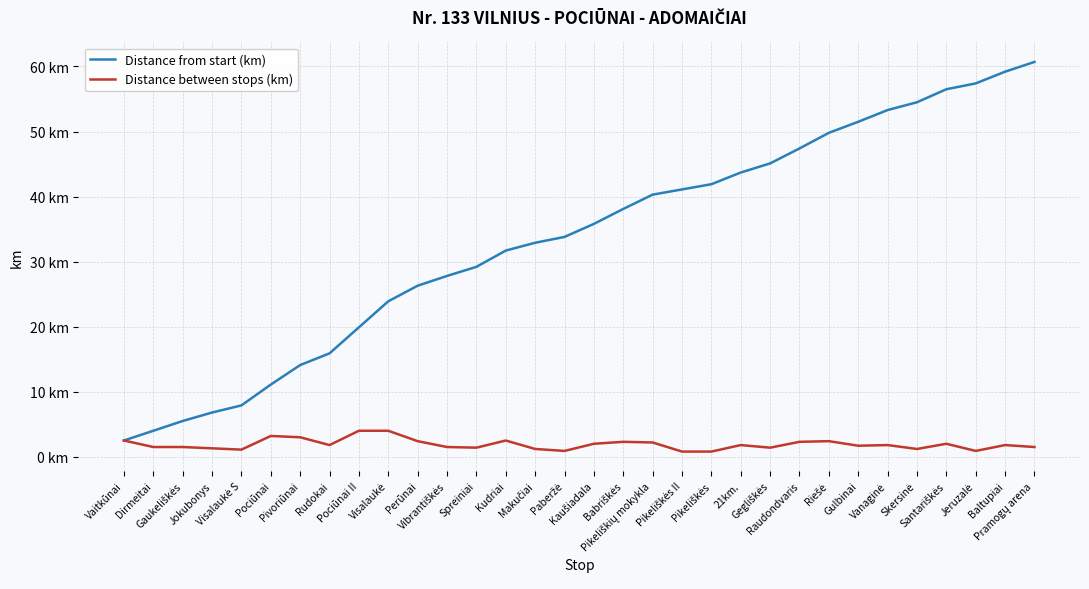

Does the chart display data point markers on the line(s)?

No